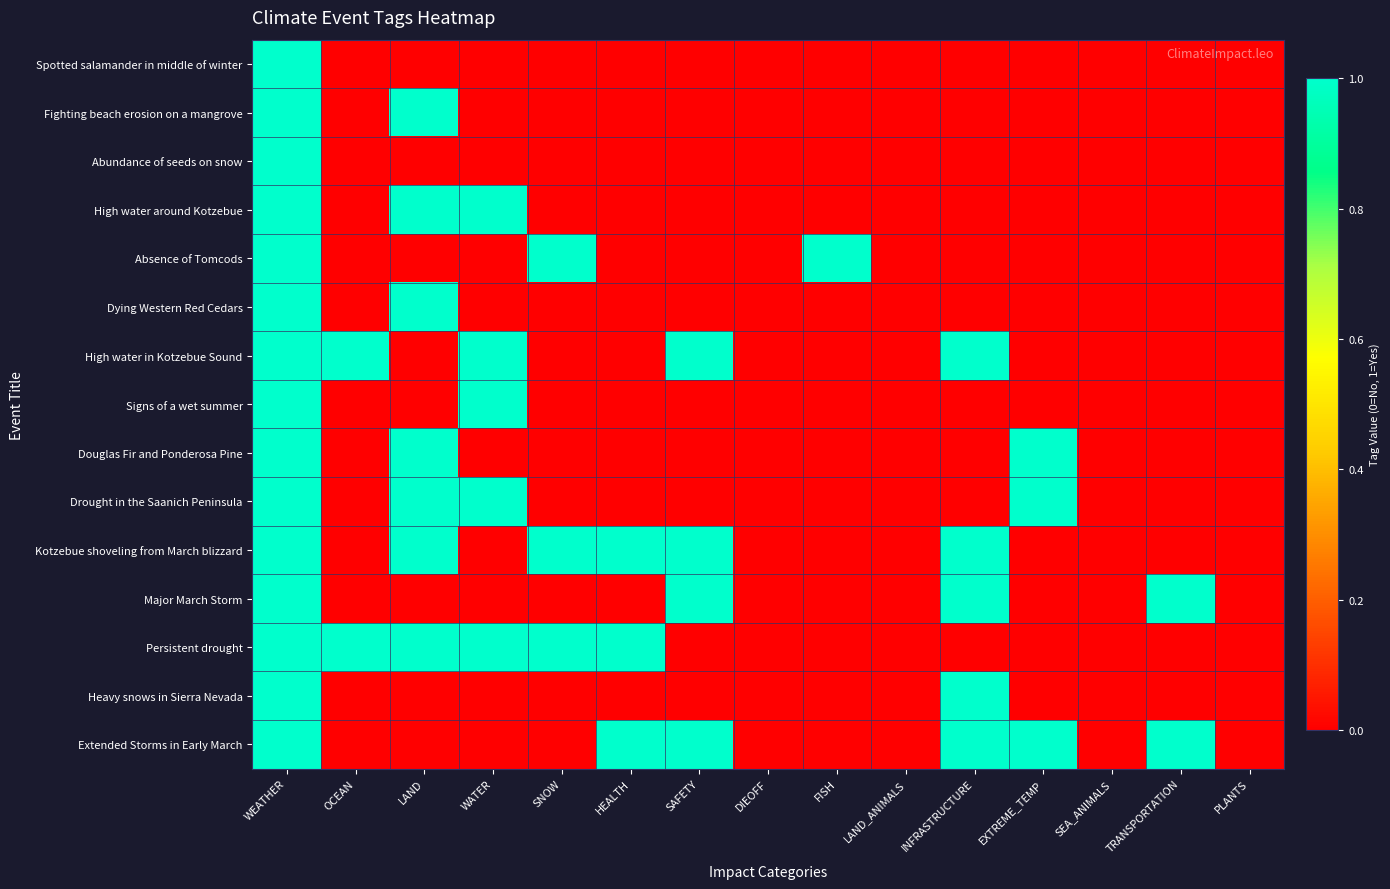

What is the maximum value shown in the chart?

1